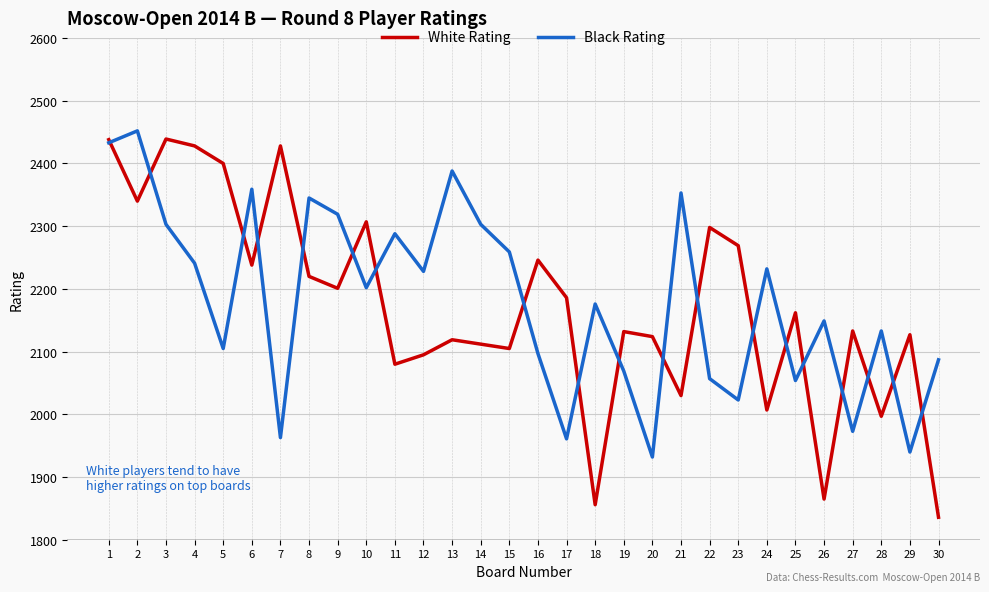

List the series in order of their peak value, highest first.

Black Rating, White Rating